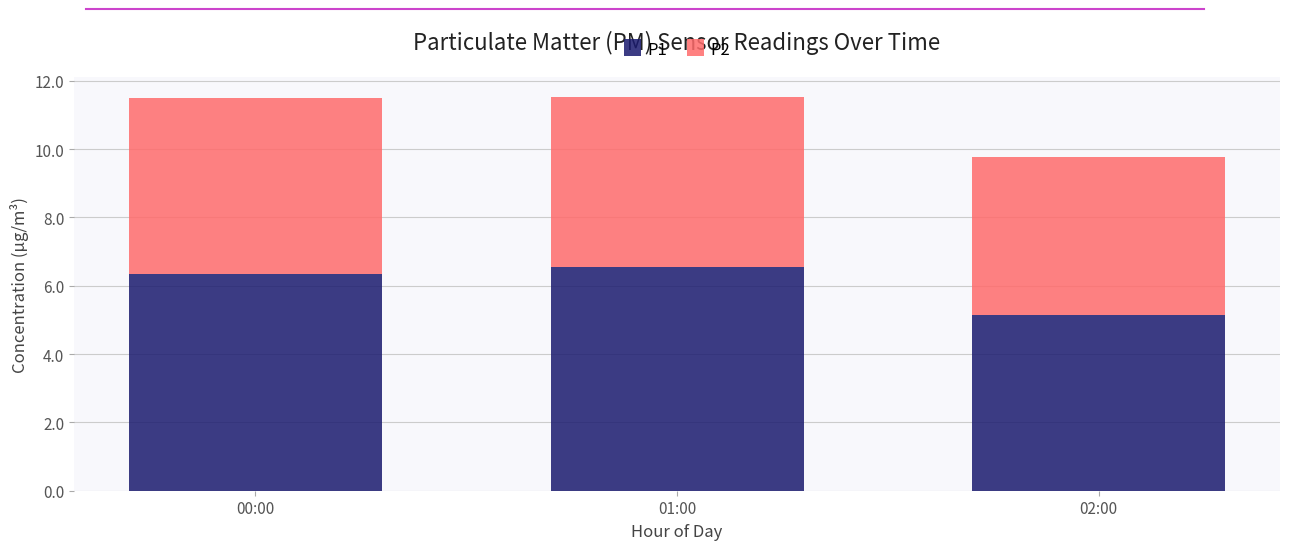

Is it true that P1 equals 6.5 at 01:00?

True